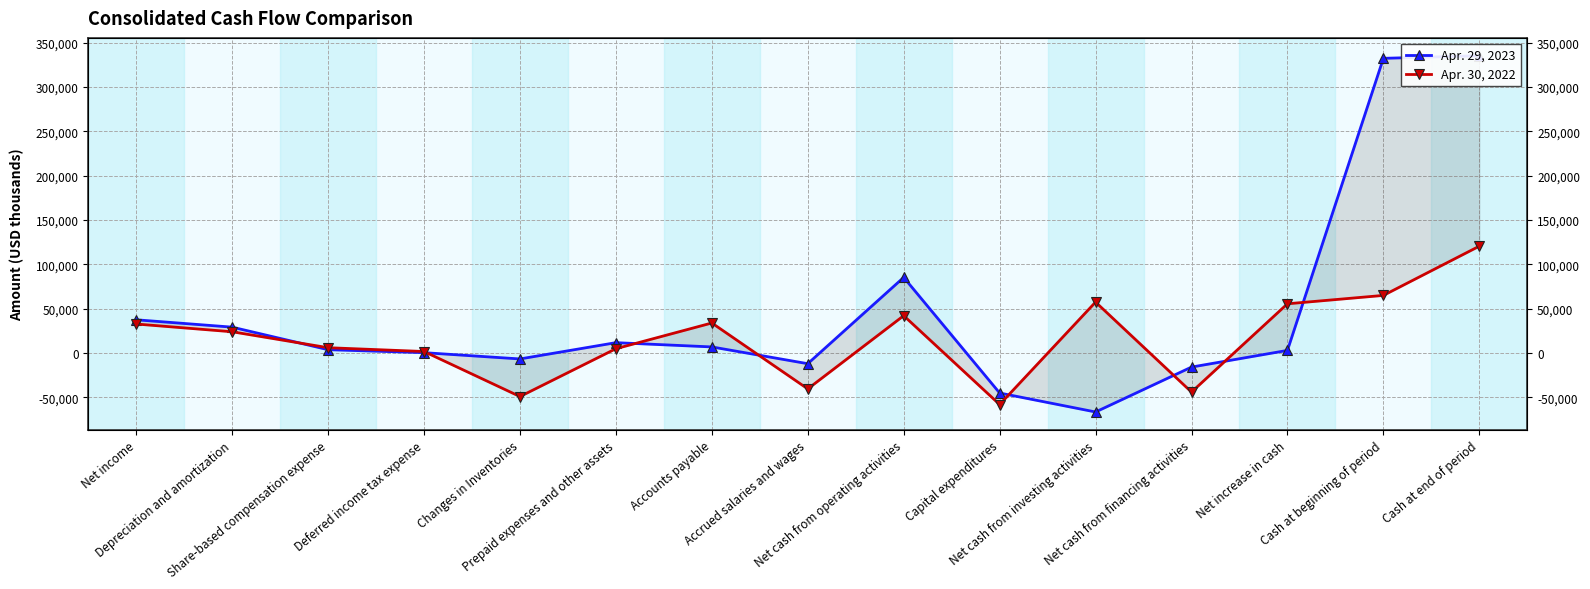

What is the average value of the Apr. 29, 2023 series?

46610